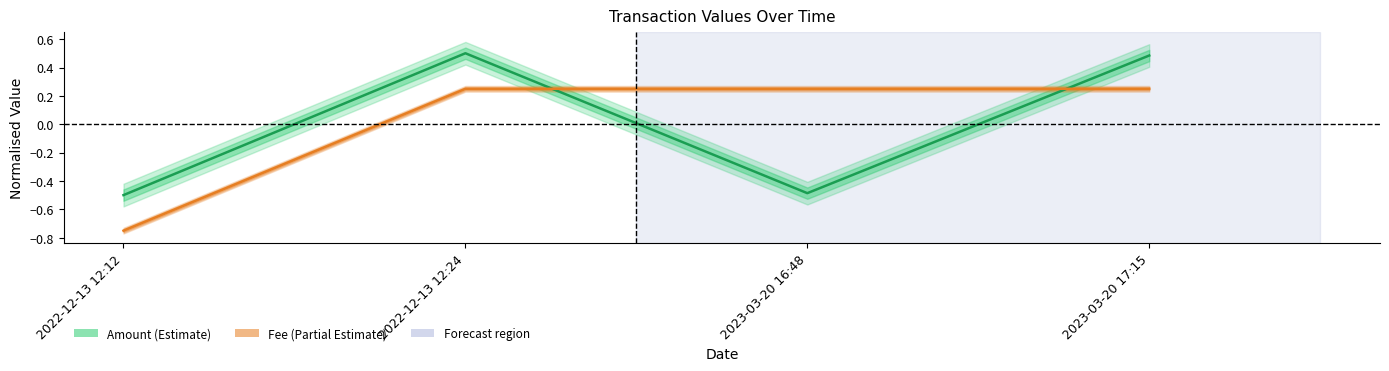

What is the value of the Fee point at the 3rd from the left?

0.2